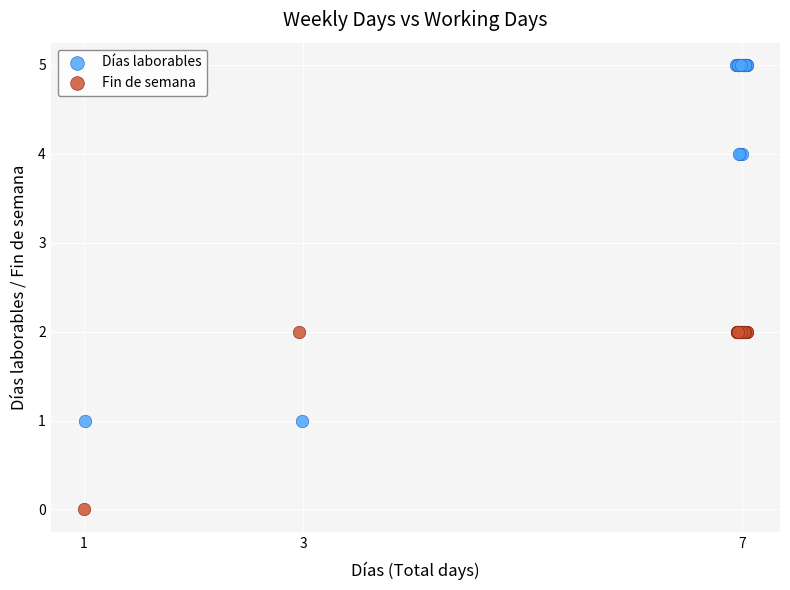

Which series reaches the minimum Y coordinate?

Fin de semana